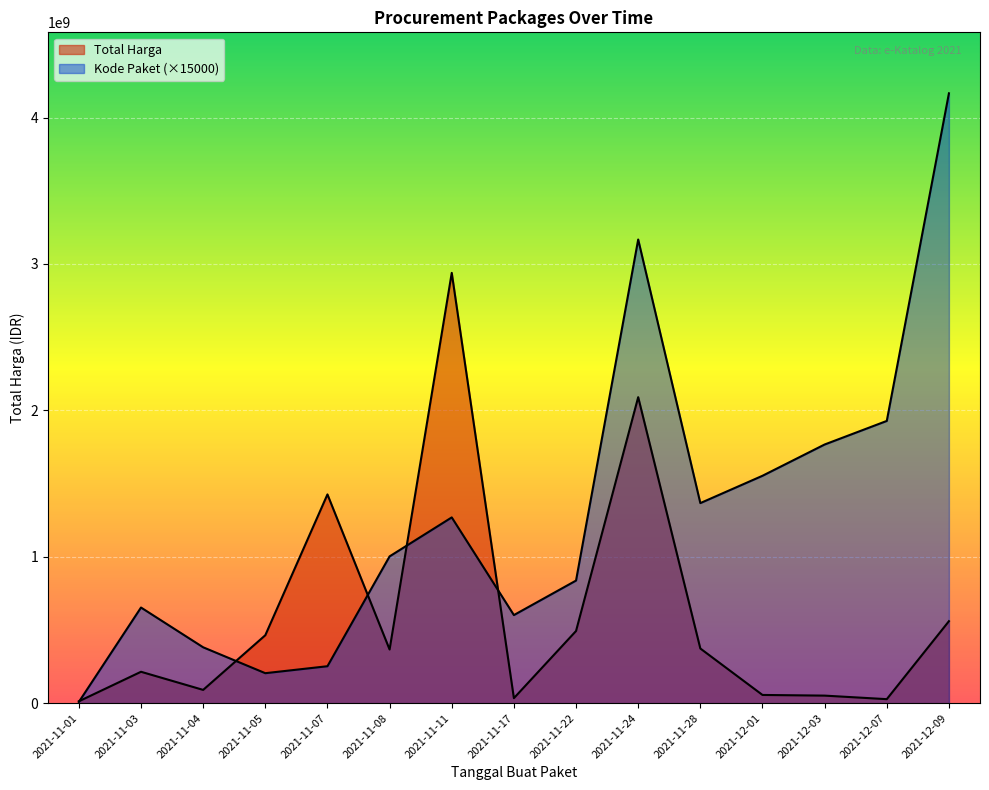

At which category is the sum across all series the highest?

2021-11-24